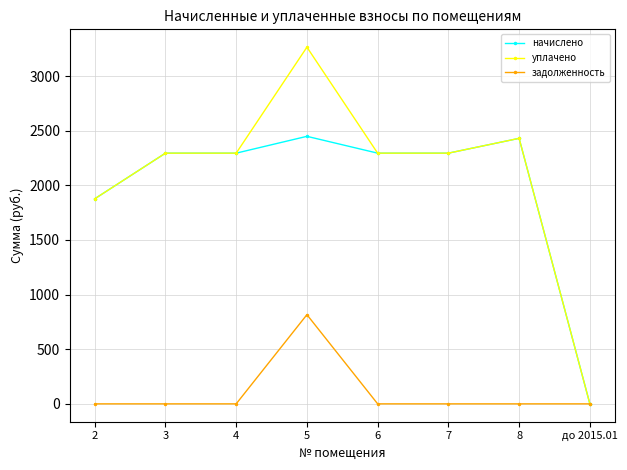

Is the value of начислено at 4 greater than the value of задолженность at 6?

Yes